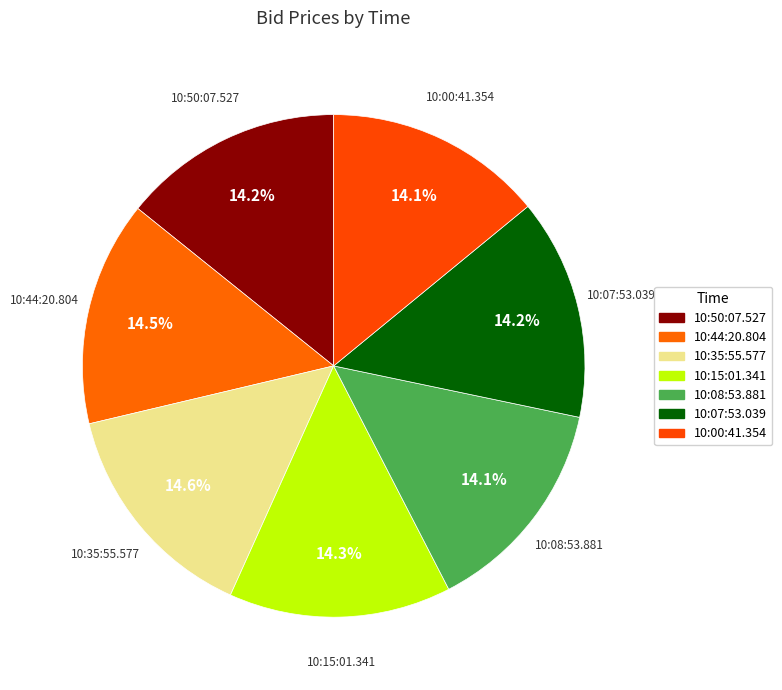

Which category has the smallest portion of the pie?

10:00:41.354